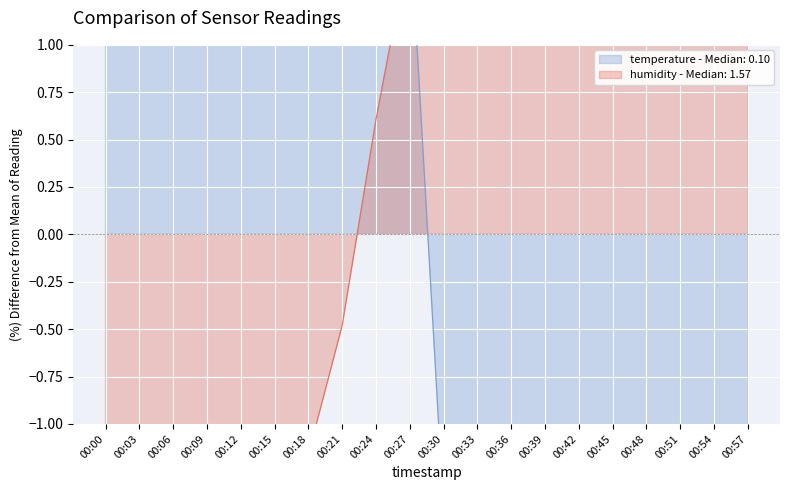

Which label corresponds to the smallest value in the chart?

00:57